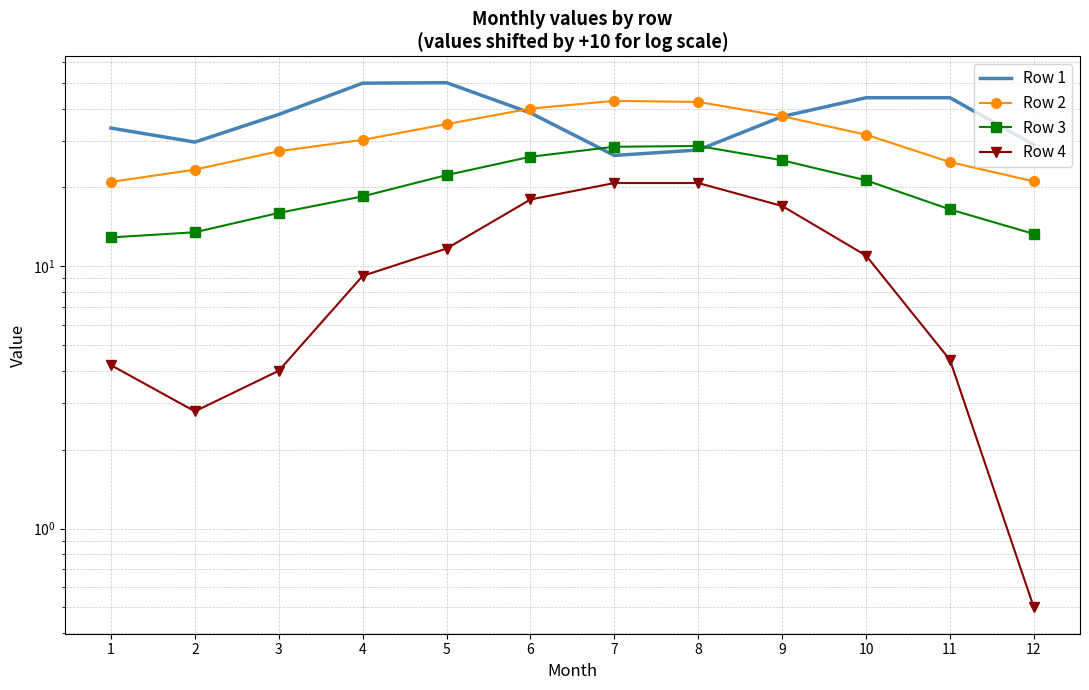

True or false: Row 4 and Row 3 intersect in this chart.

False